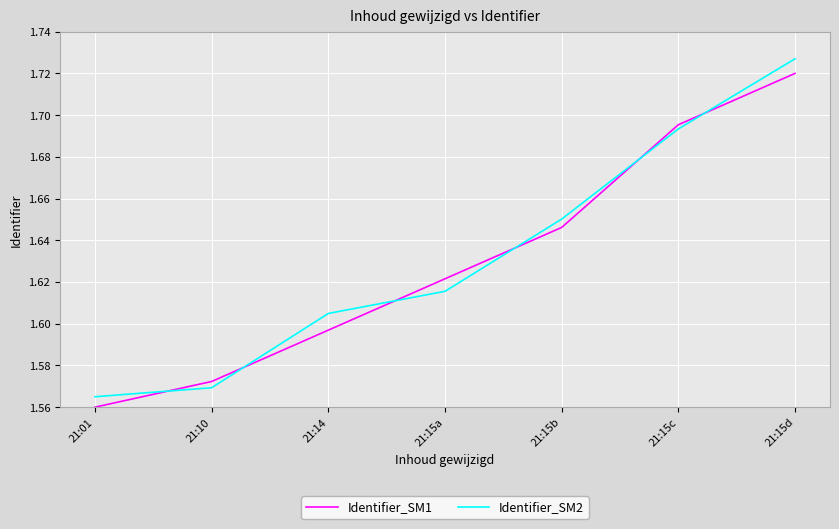

Rank the series by their maximum value, from lowest to highest.

Identifier_SM1, Identifier_SM2